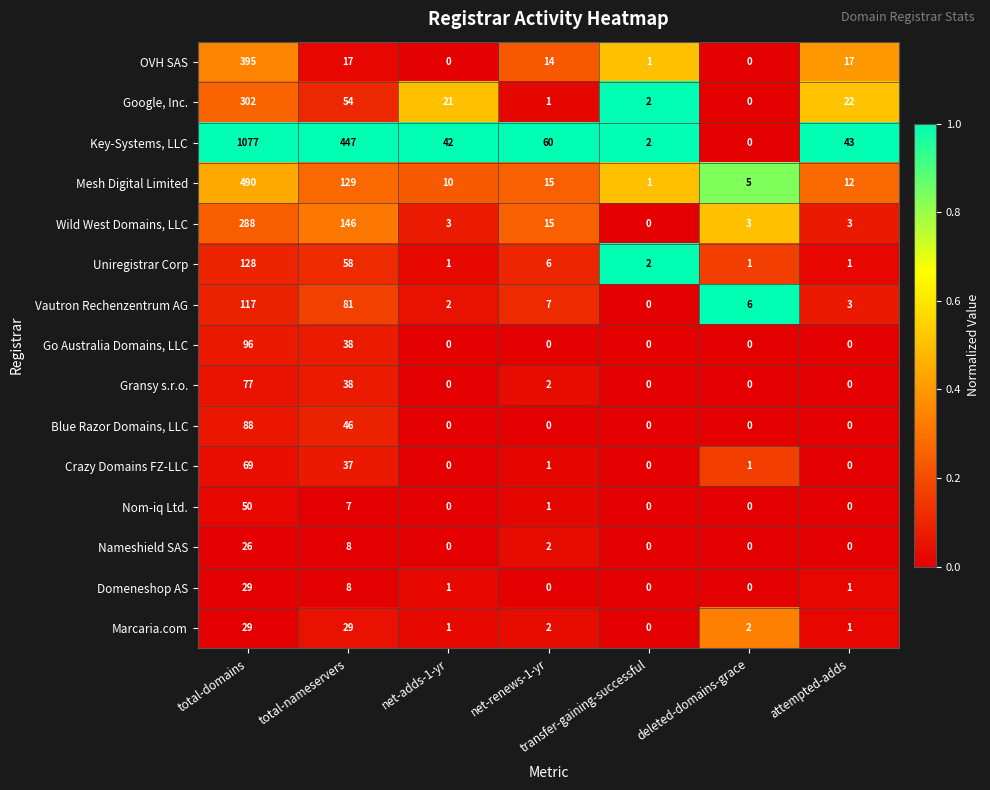

At how many categories does at least one series exceed 0?

7